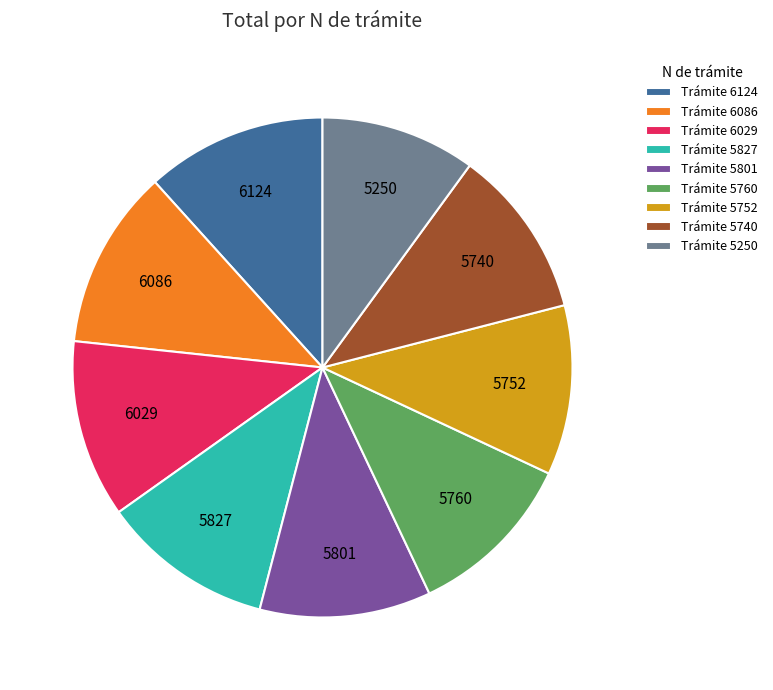

Does Trámite 6124 represent more than half of the total?

No